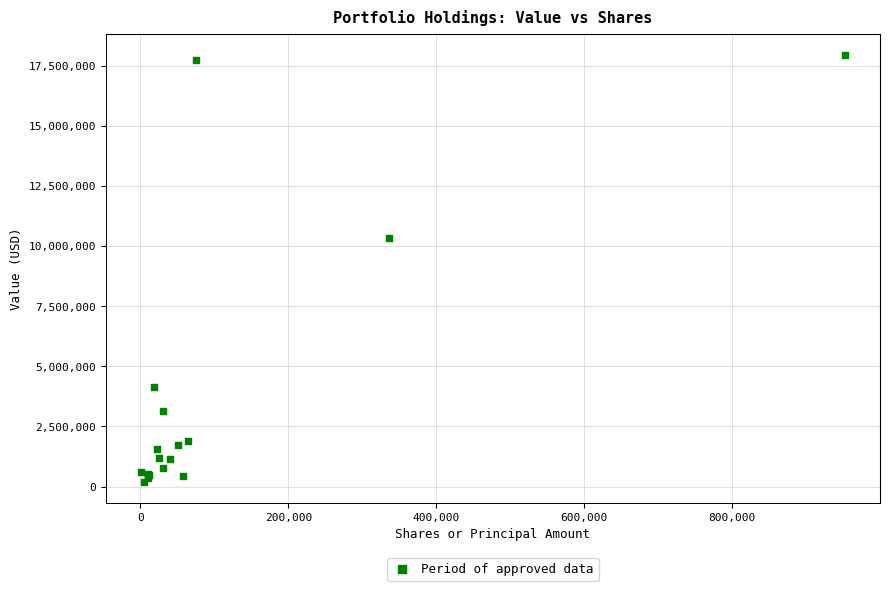

What Y value in the scatter plot is closest to 9077000?

10329000